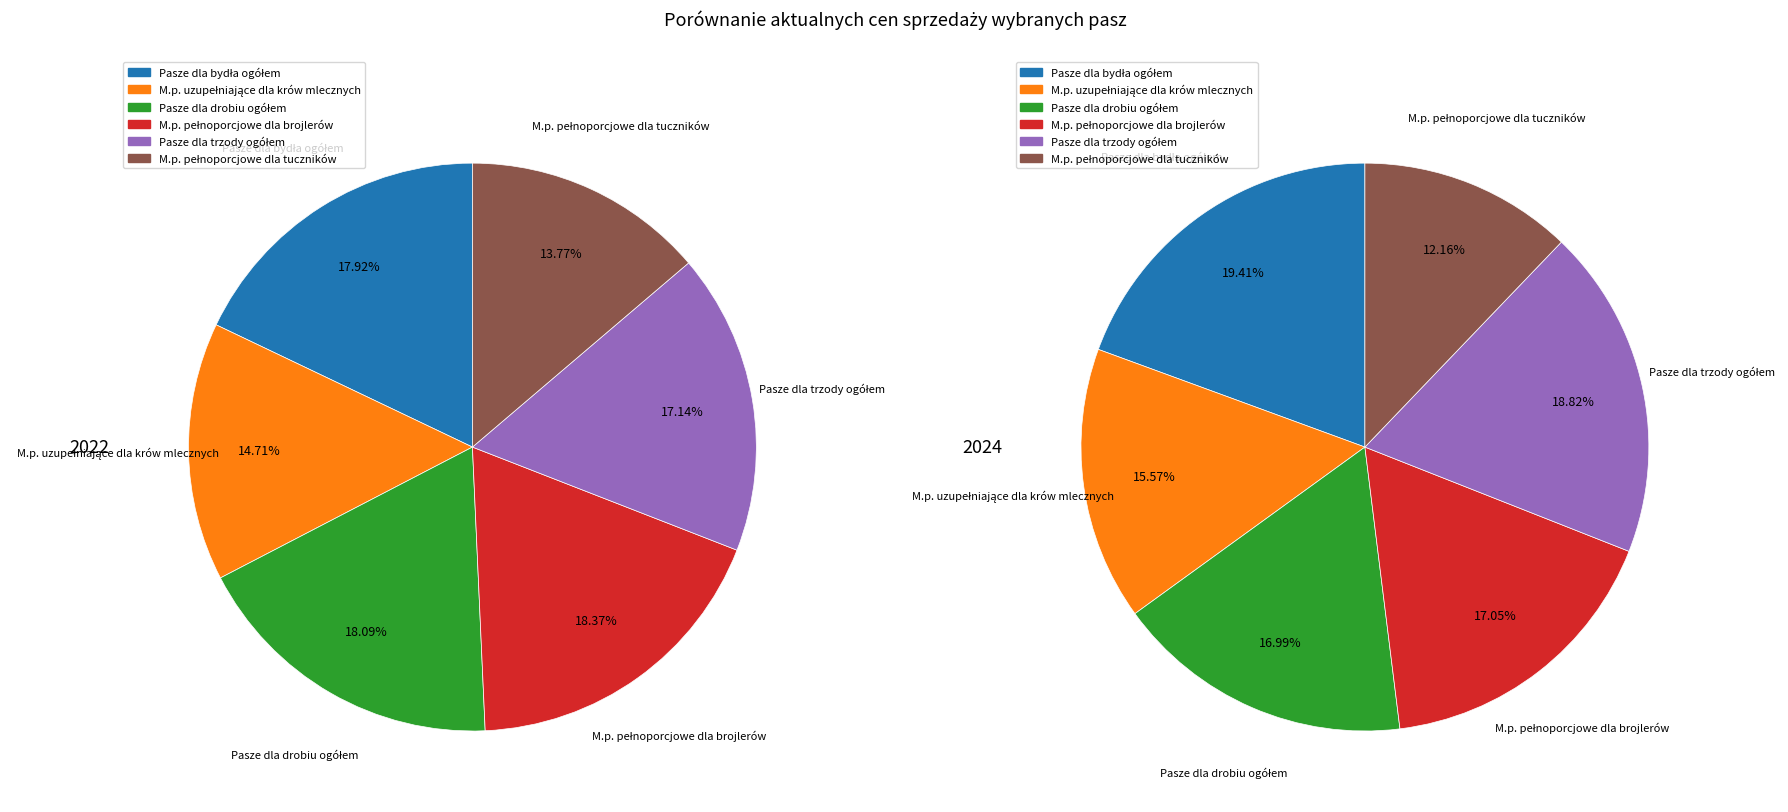

Rank the categories by value from highest to lowest.

M.p. pełnoporcjowe dla brojlerów, Pasze dla drobiu ogółem, Pasze dla bydła ogółem, Pasze dla trzody ogółem, M.p. uzupełniające dla krów mlecznych, M.p. pełnoporcjowe dla tuczników